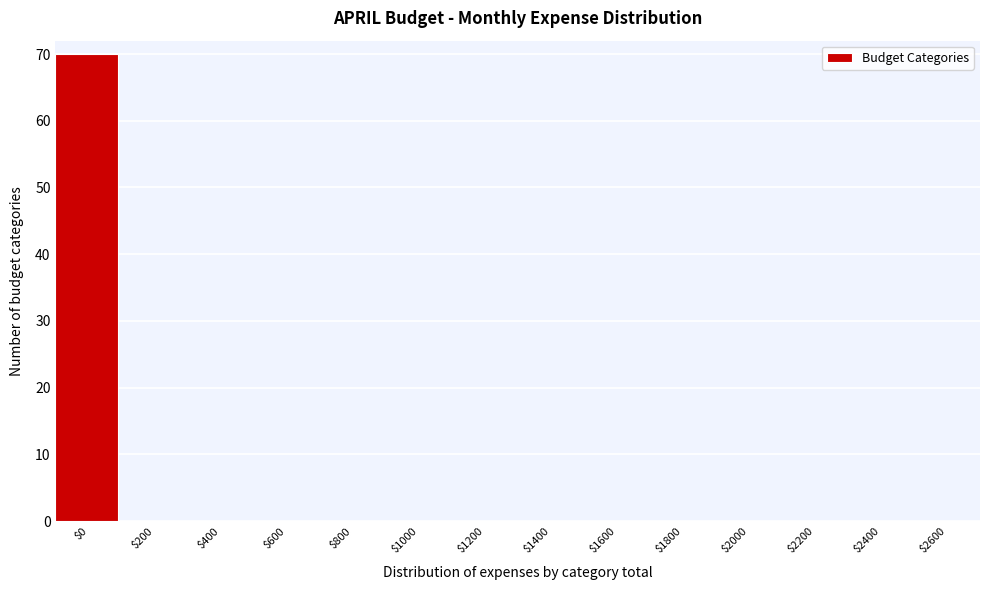

The chart shows a value of 0 at $400. True or false?

True